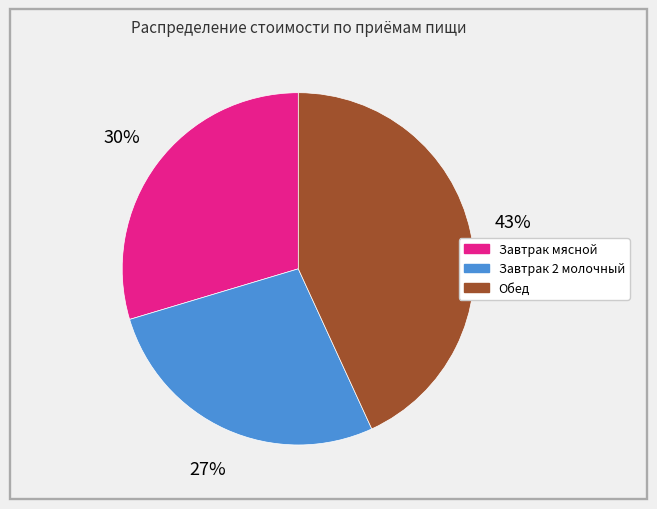

Count the number of slices in the pie.

3